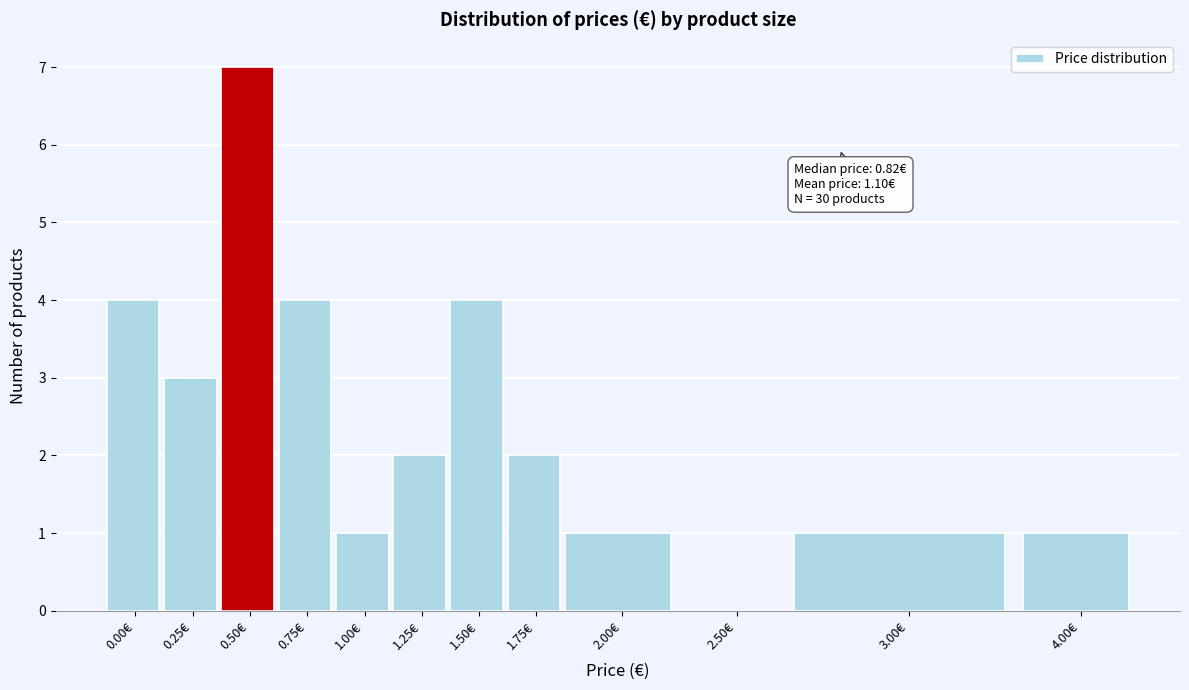

Reading left to right, what are all the values shown in this chart?

0.00€=4	0.25€=3	0.50€=7	0.75€=4	1.00€=1	1.25€=2	1.50€=4	1.75€=2	2.00€=1	2.50€=0	3.00€=1	4.00€=1